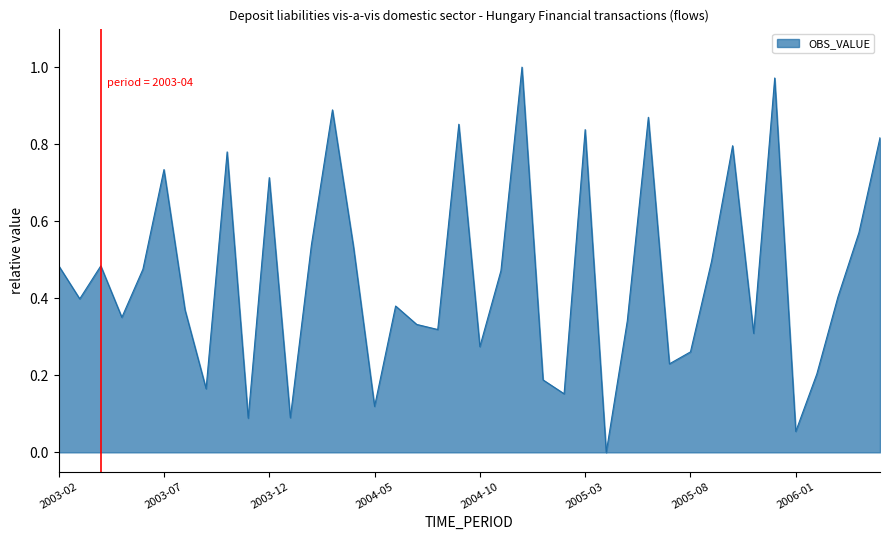

List the labels in order of value, largest first.

2004-12, 2005-12, 2004-03, 2005-06, 2004-09, 2005-03, 2006-05, 2005-10, 2003-10, 2003-07, 2003-12, 2006-04, 2004-02, 2004-04, 2005-09, 2003-02, 2003-04, 2003-06, 2004-11, 2006-03, 2003-03, 2004-06, 2003-08, 2003-05, 2005-05, 2004-07, 2004-08, 2005-11, 2004-10, 2005-08, 2005-07, 2006-02, 2005-01, 2003-09, 2005-02, 2004-05, 2004-01, 2003-11, 2006-01, 2005-04